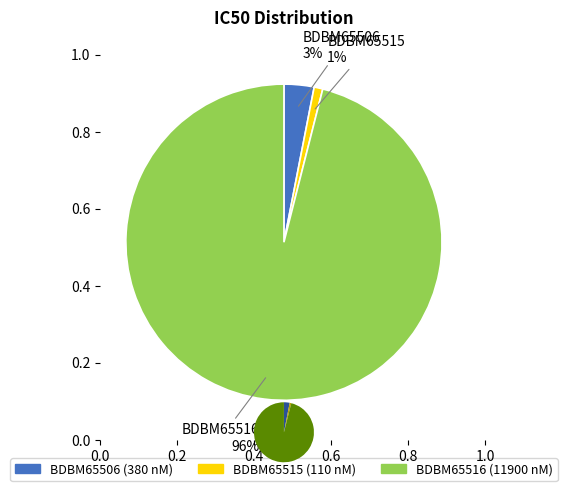

True or false: BDBM65506 accounts for 1% of the total.

False